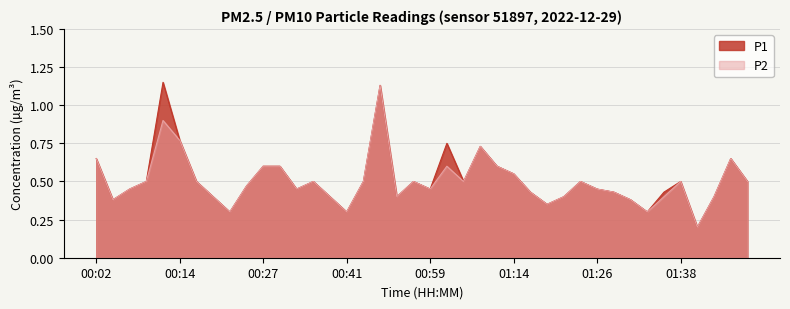

True or false: P2 and P1 cross at least once.

False